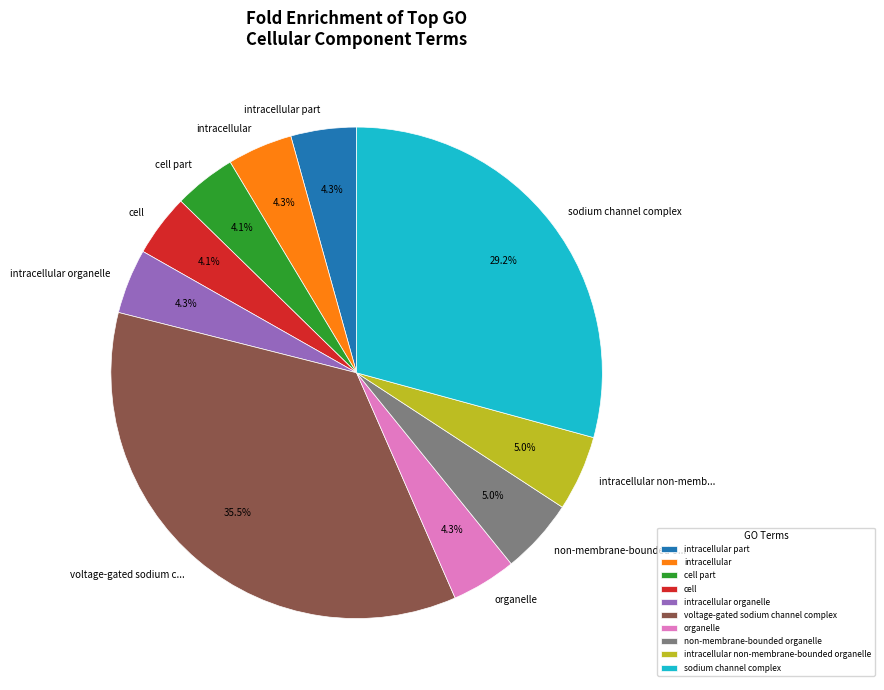

Which has a higher value, cell or non-membrane-bounded o...?

non-membrane-bounded o...